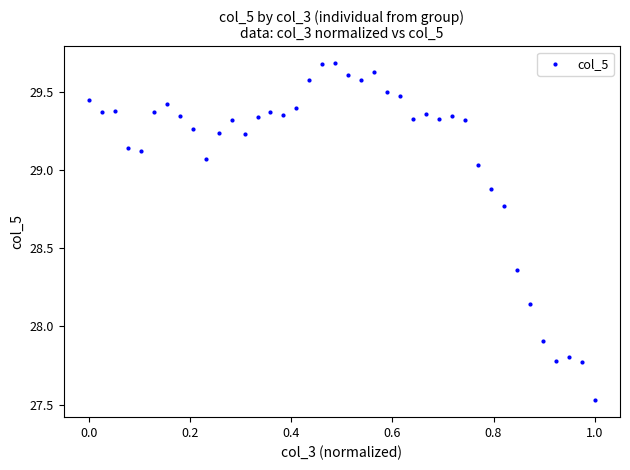

What Y value in the scatter plot is closest to 28?

27.9